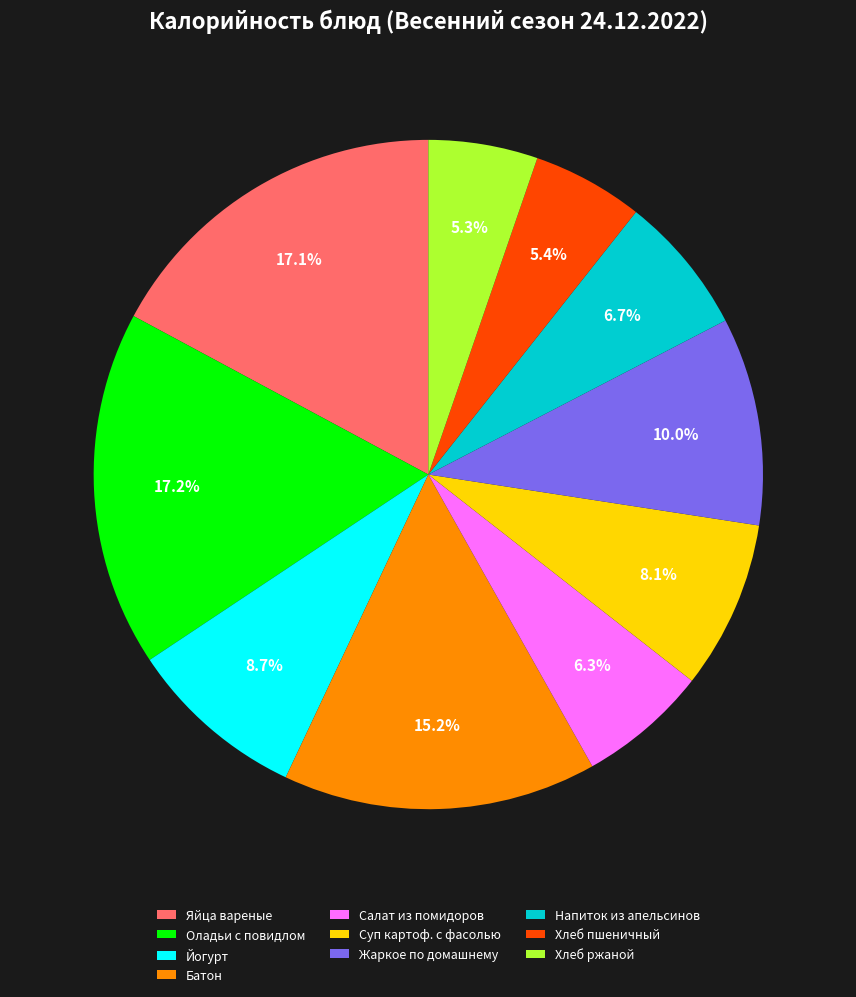

Does Салат из помидоров account for over 50% of the chart?

No